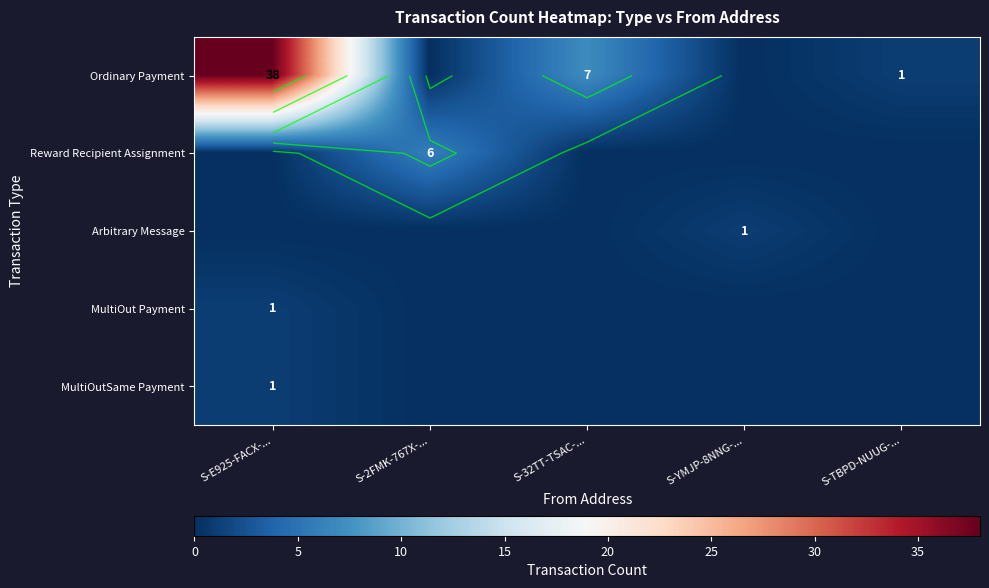

The value of Arbitrary Message at S-E925-FACX-... is -1. True or false?

False